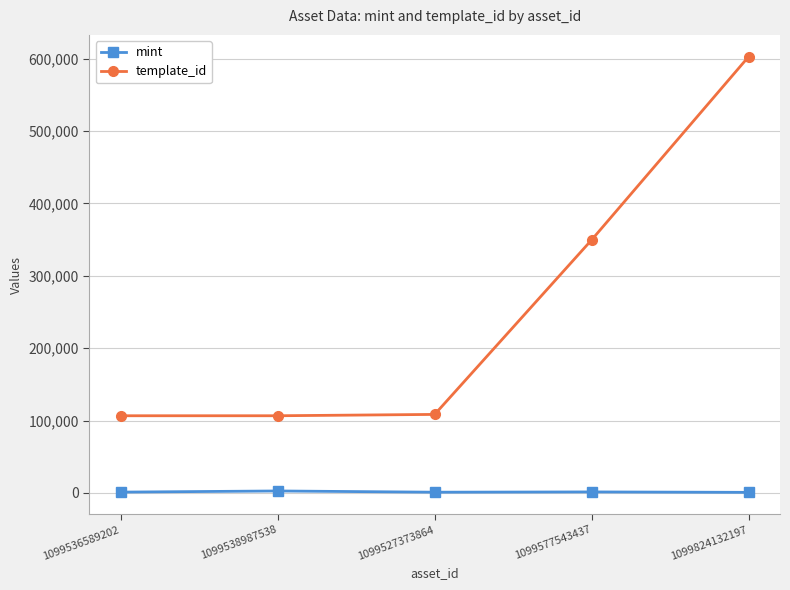

Rank the series at 1099538987538 from highest to lowest value.

template_id, mint